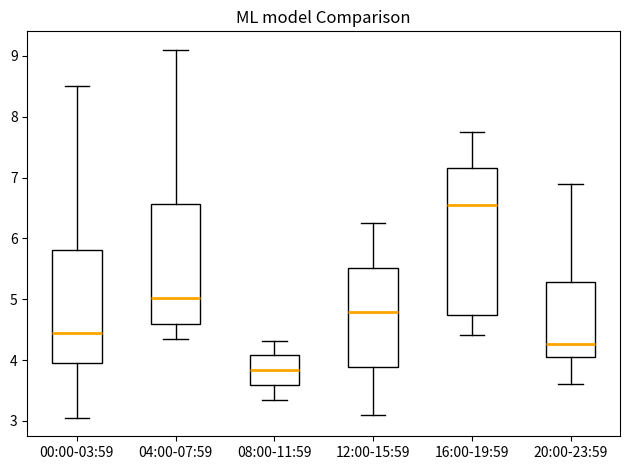

Which box has the lowest median line?

08:00-11:59